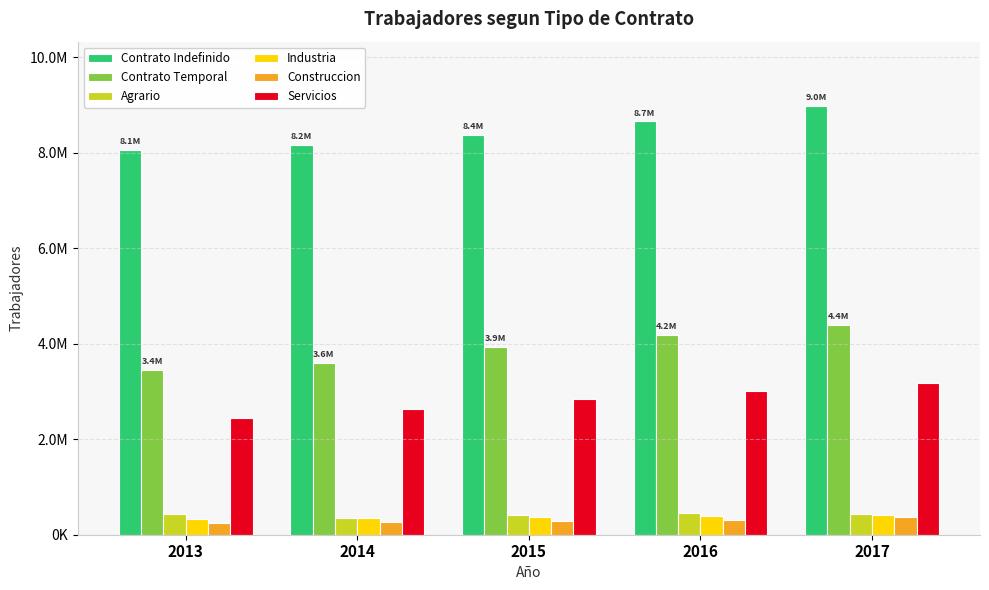

What is the sum of the Contrato Temporal values at 2014 and 2016?

7771258